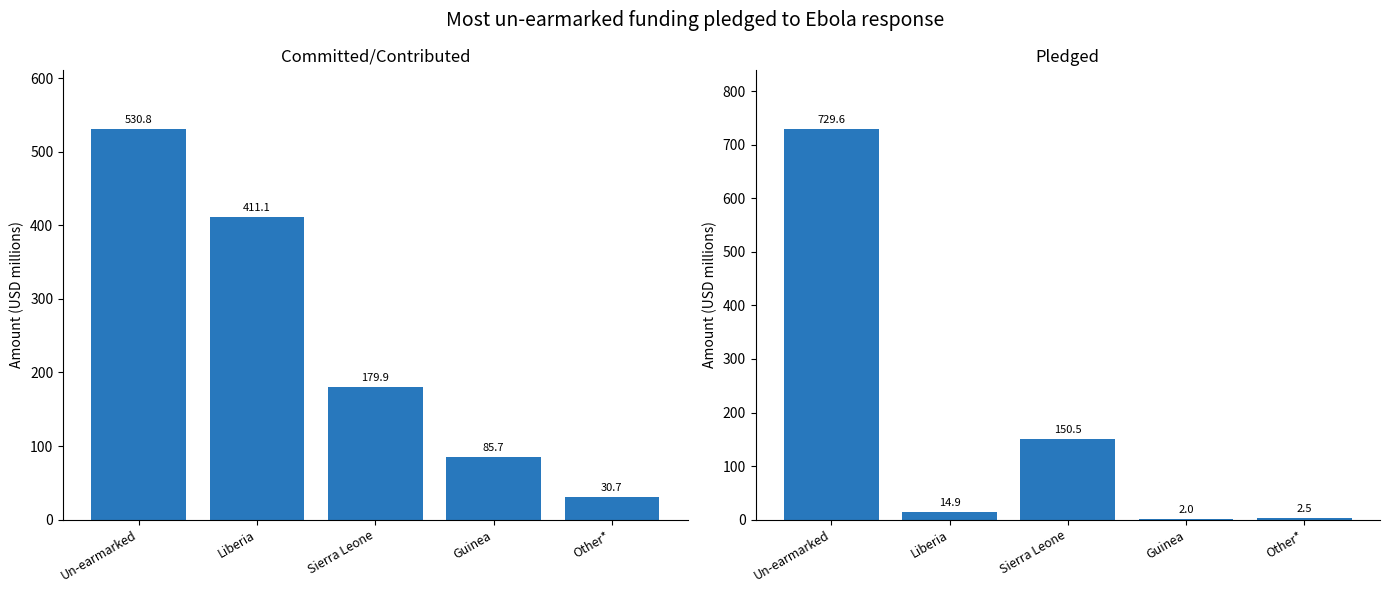

At which category is the sum across all series the highest?

Un-earmarked